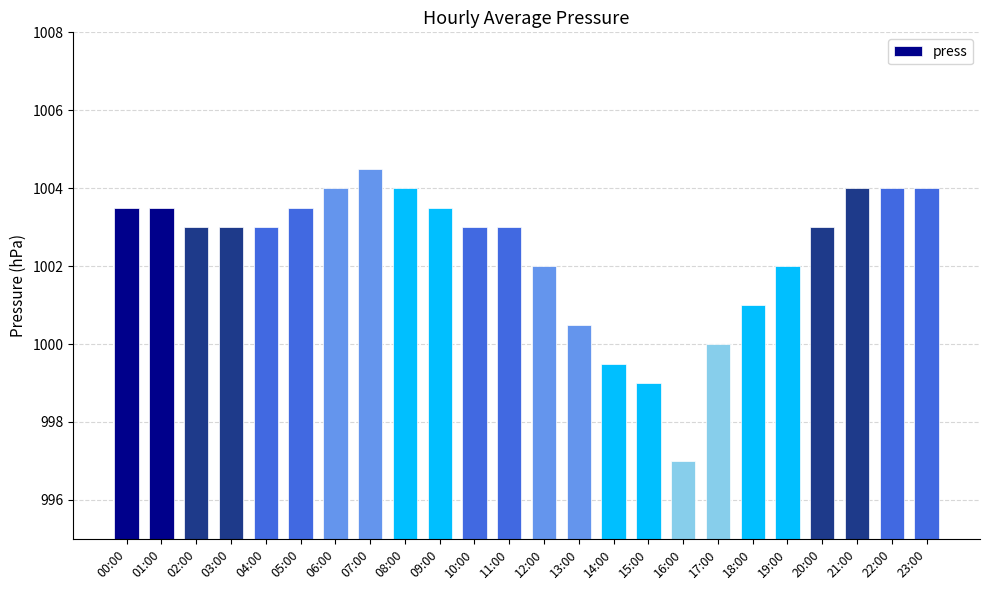

How many series are shown in this chart?

1